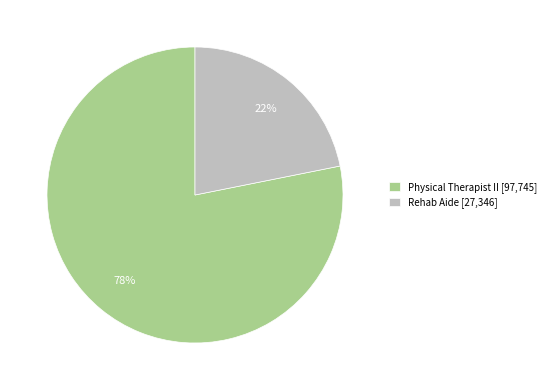

To the nearest percent, what percentage of the pie is Rehab Aide?

22%